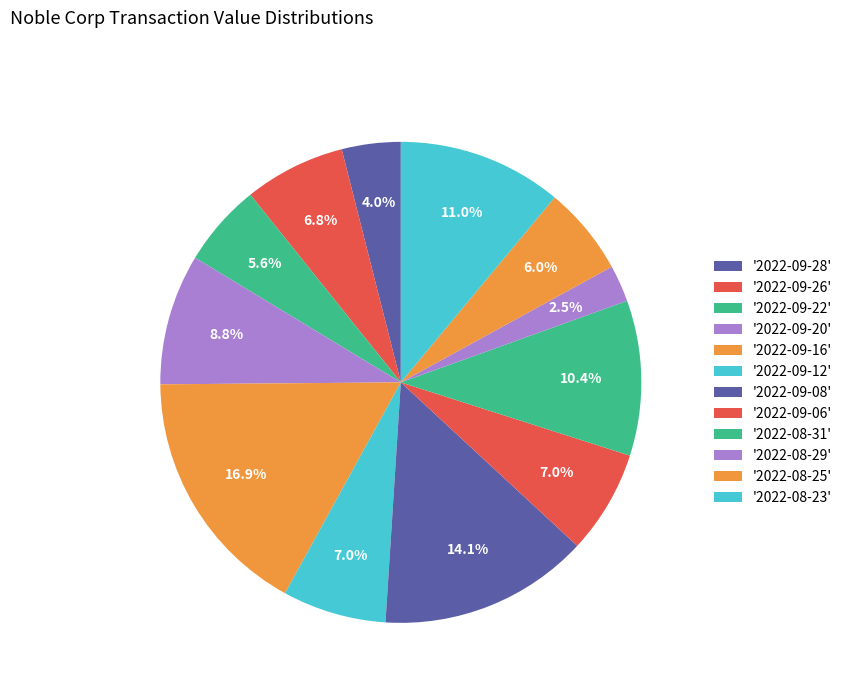

What is the smallest slice in the pie chart?

2022-08-29